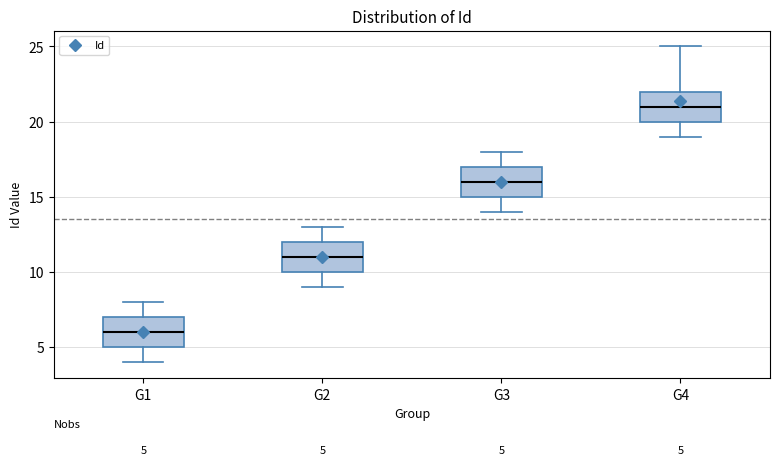

Which box has the lowest median line?

G1